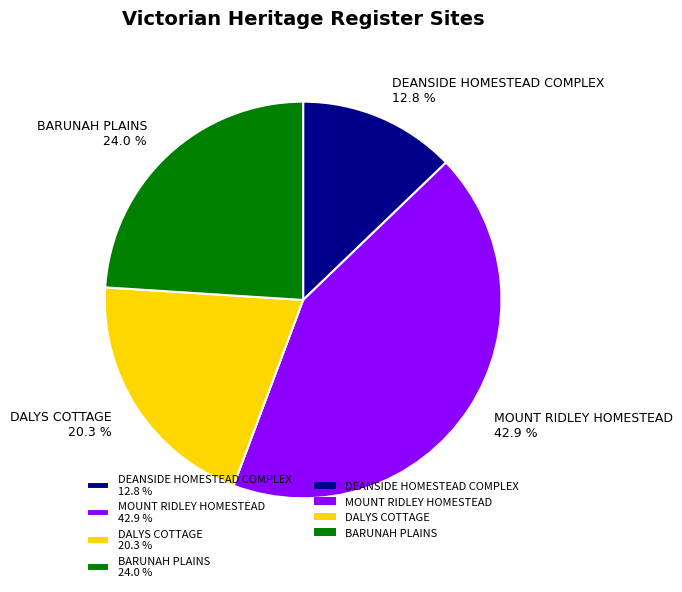

What is the largest slice in the pie chart?

MOUNT RIDLEY HOMESTEAD